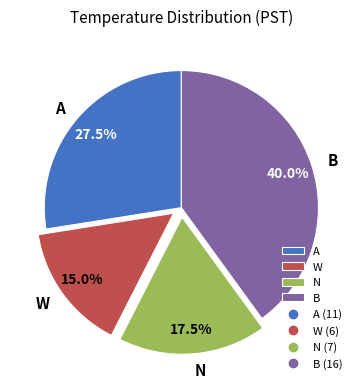

What portion of the pie excludes A?

72.5%